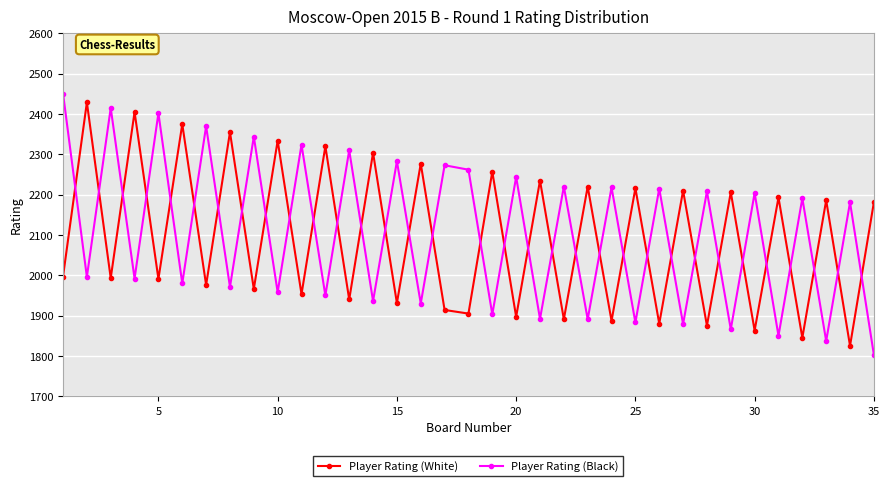

What is the value of the Player Rating (Black) point at the 20th from the left?

2244